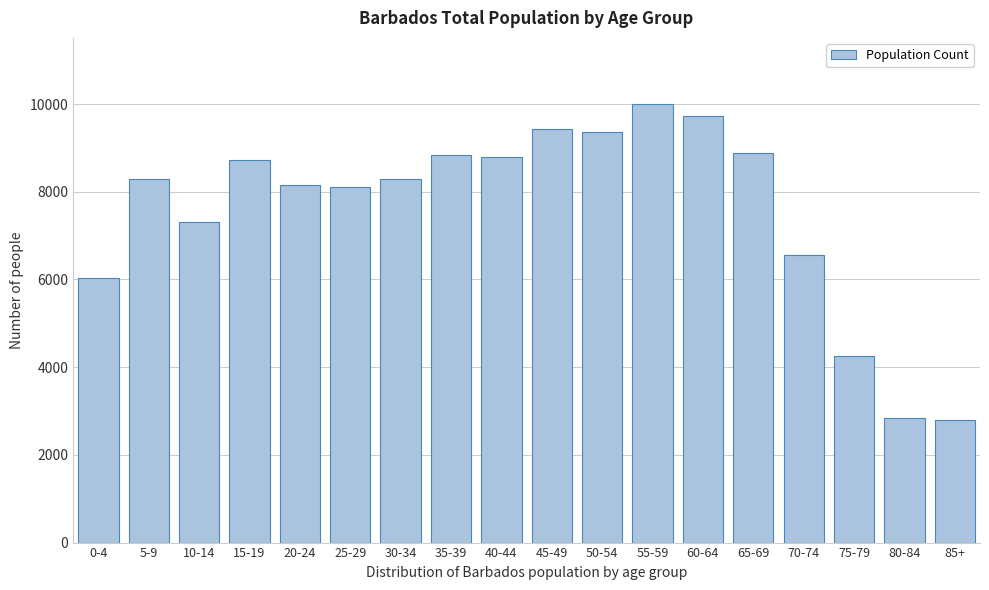

What is the value of the 17th bar from the left?

2847